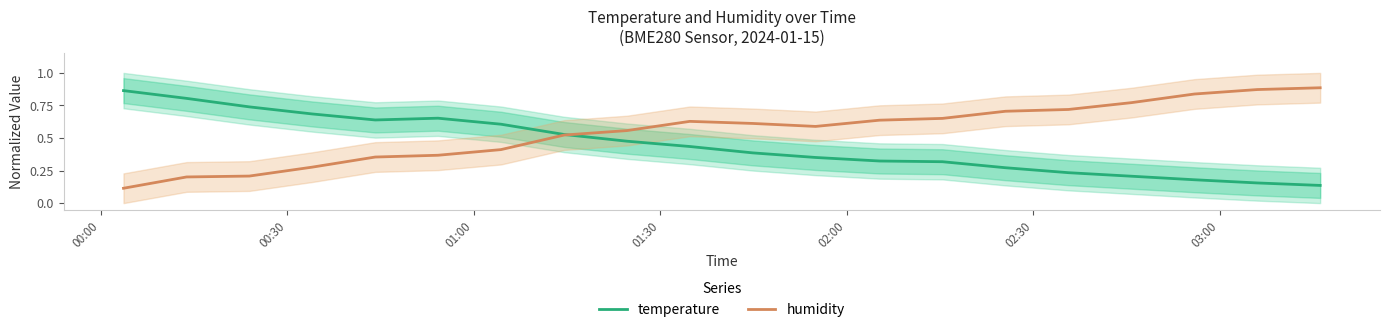

At how many categories does at least one series exceed 0?

20